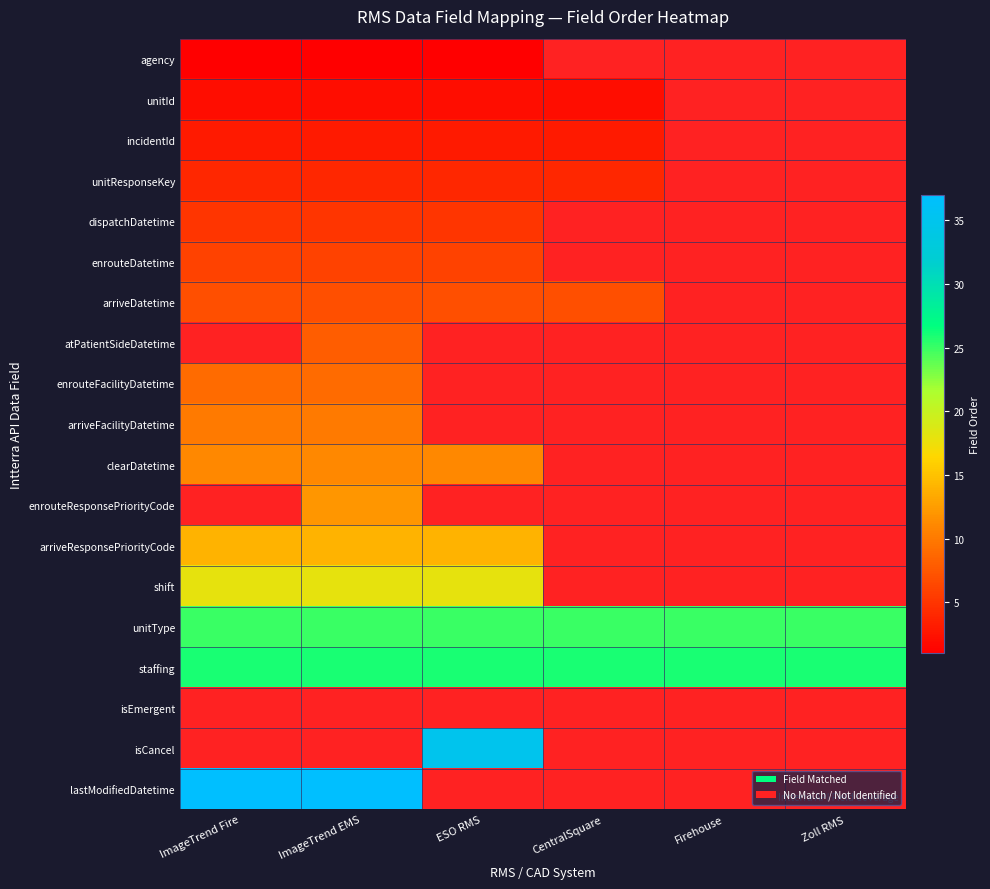

What is the maximum value shown in the chart?

37.0